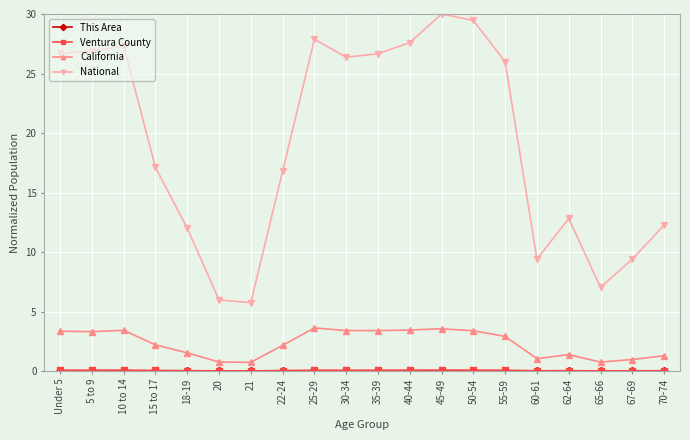

Which series has the widest spread of values?

National